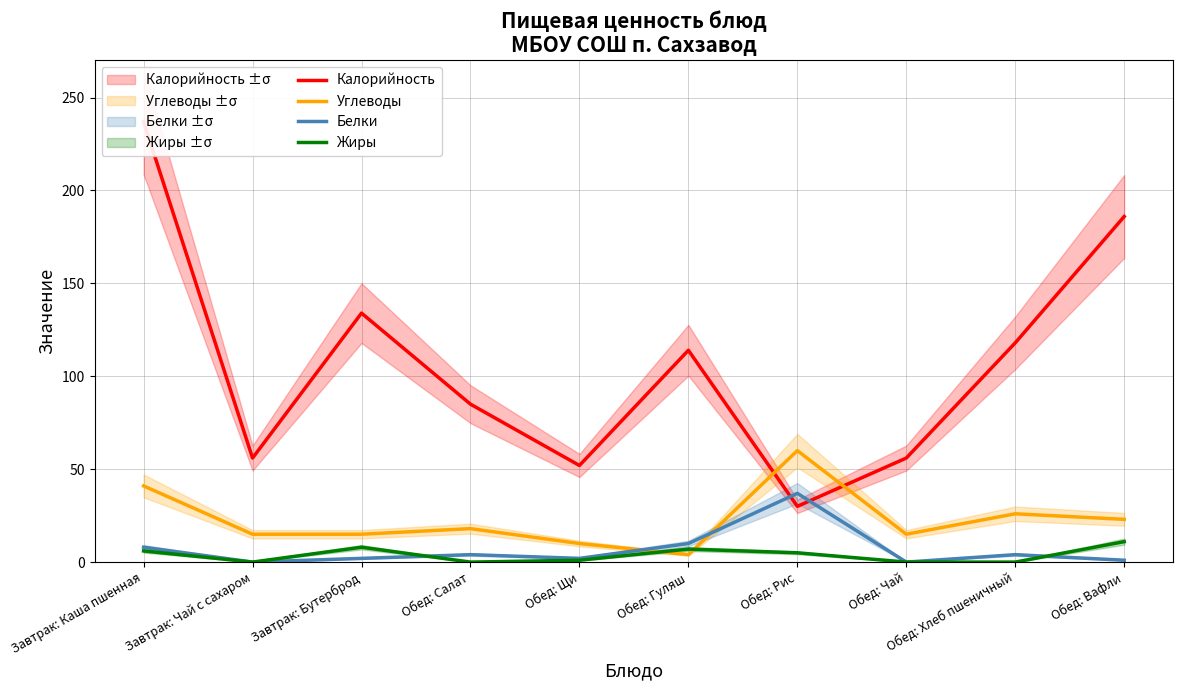

List the series in order of their peak value, lowest first.

Жиры, Белки, Углеводы, Калорийность